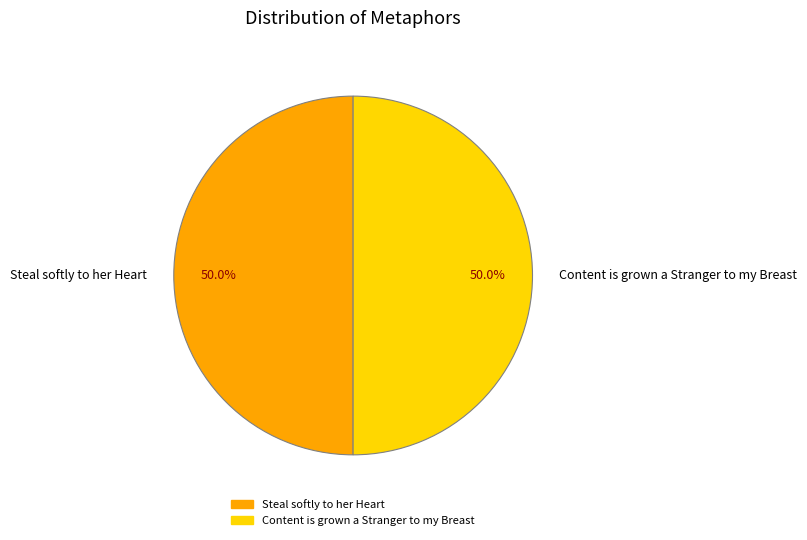

What is the ratio of the value at Steal softly to her Heart to the value at Content is grown a Stranger to my Breast?

1.0